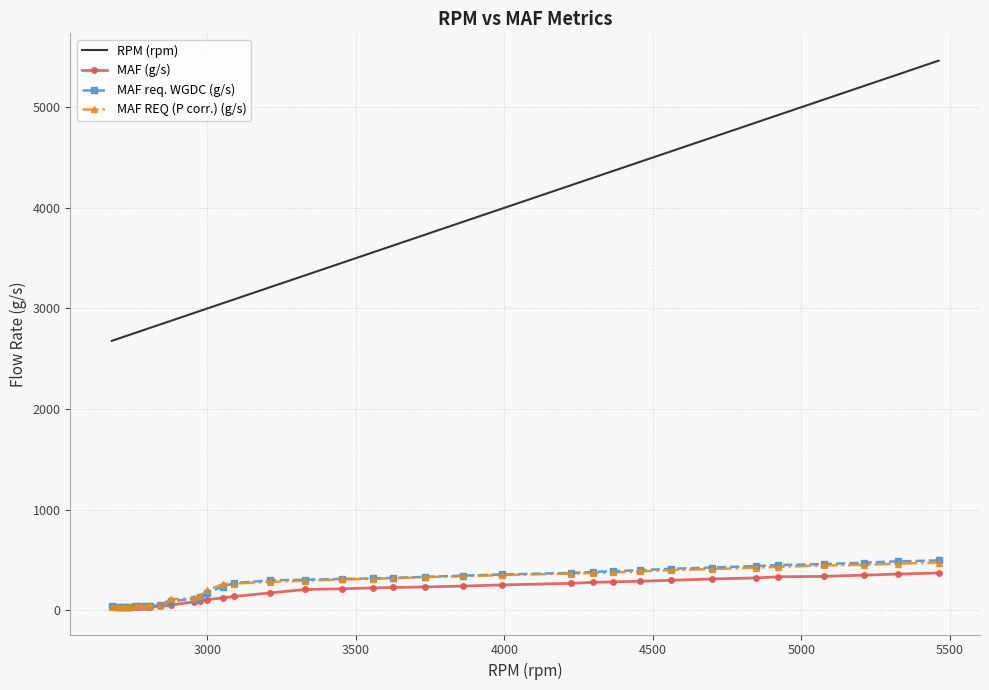

Which series has the widest spread of values?

RPM (rpm)